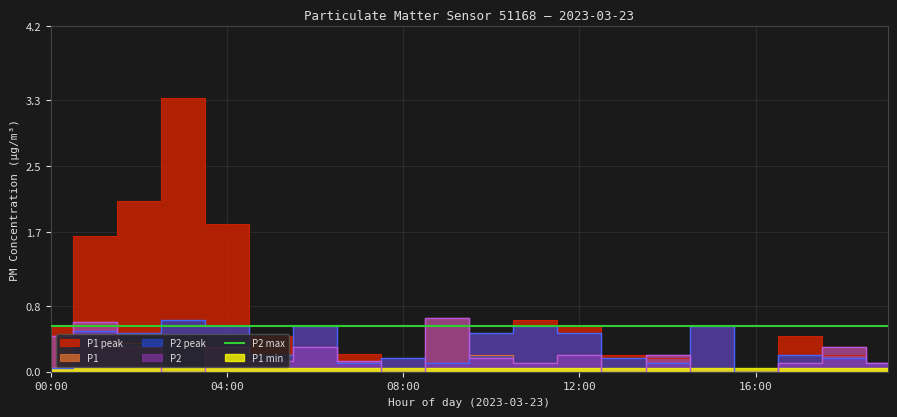

Between 06:00 and 17:00, which series saw the biggest shift?

P2_peak